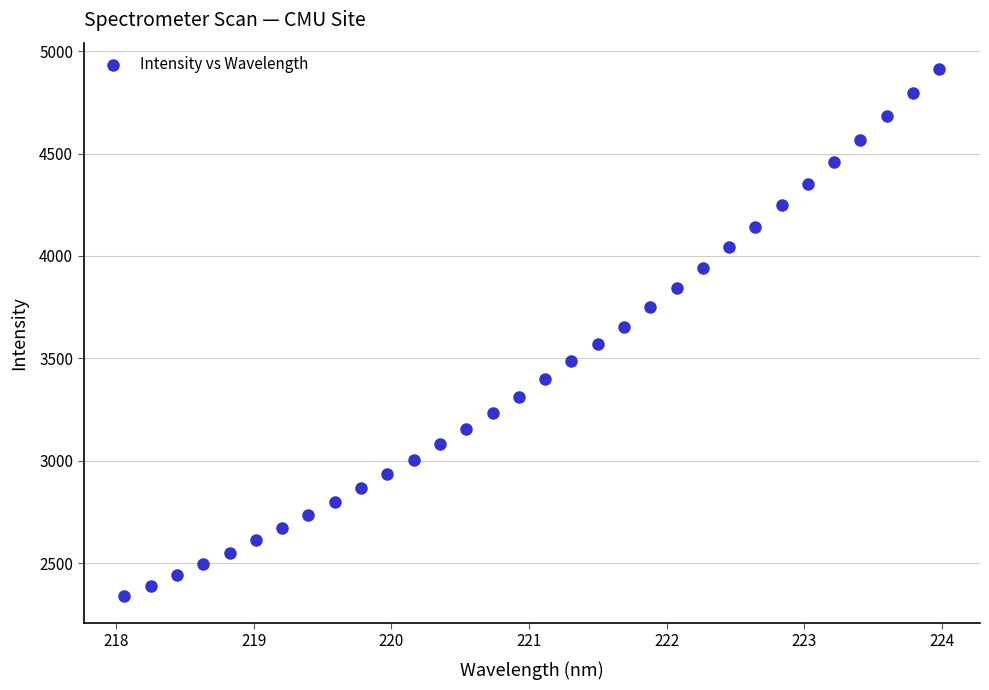

What is the range of X values (max minus min)?

5.9